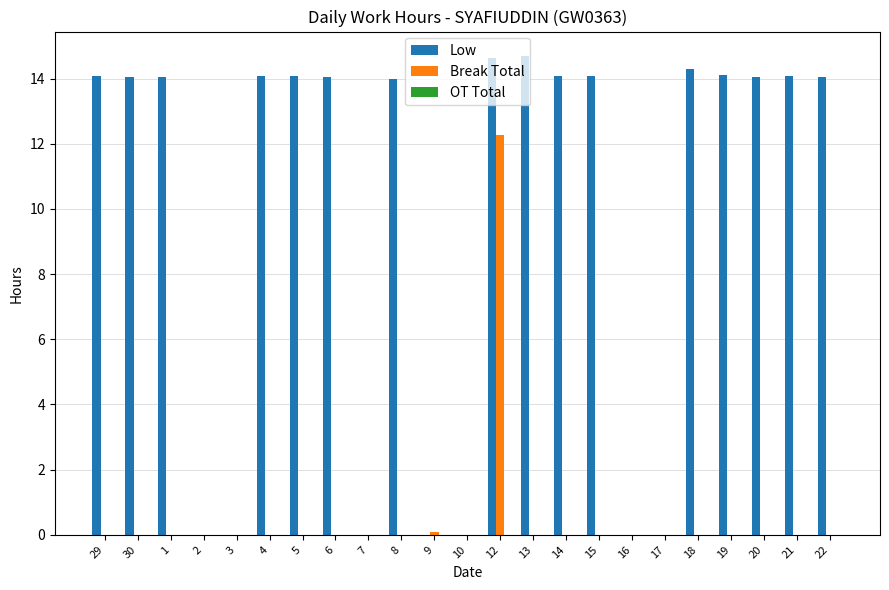

What is the sum of all Low values?

226.4